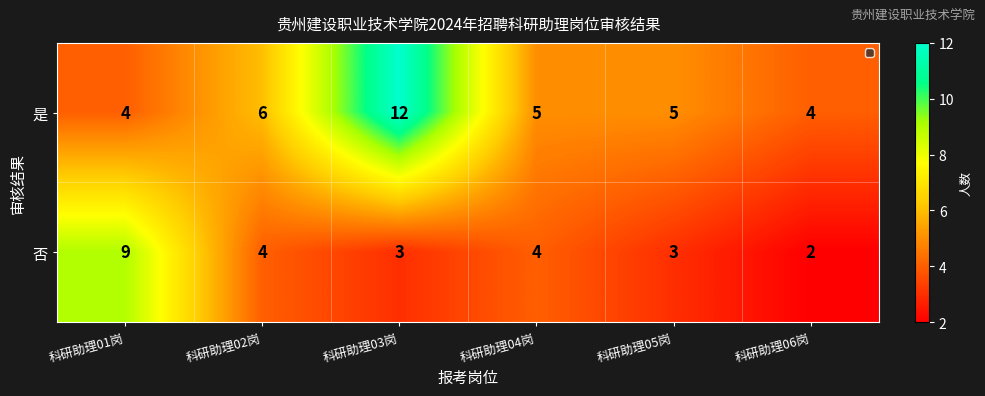

At which category is the sum across all series the highest?

科研助理03岗